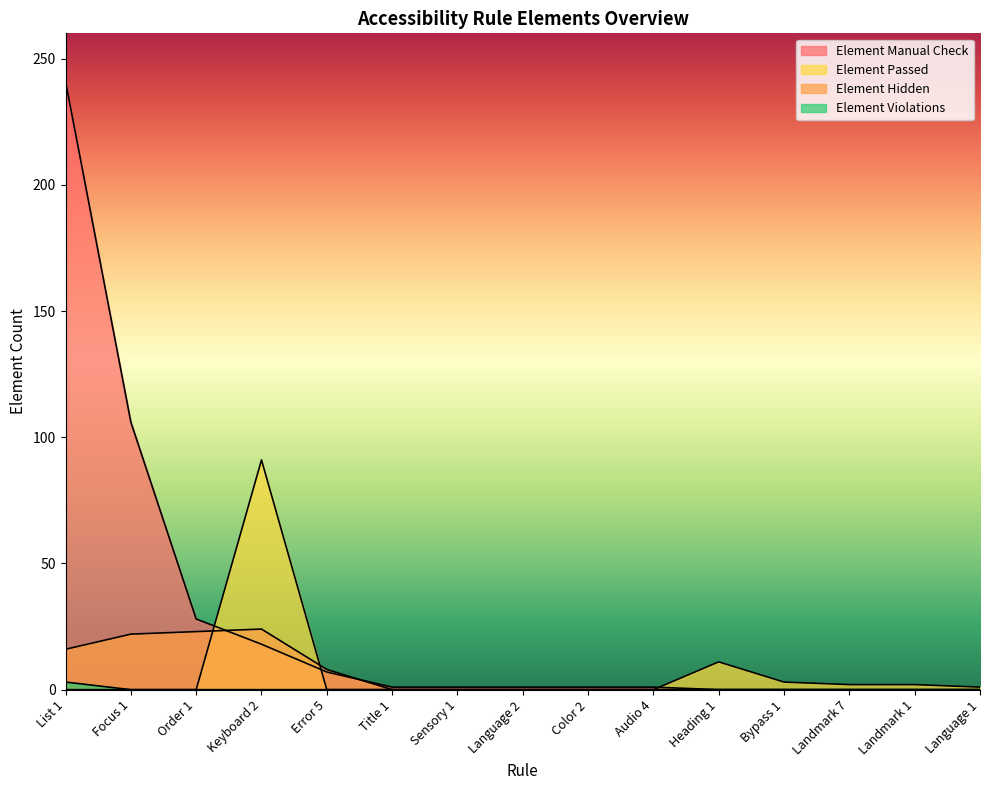

Count the Element Violations values in the range 0 to 1.

14